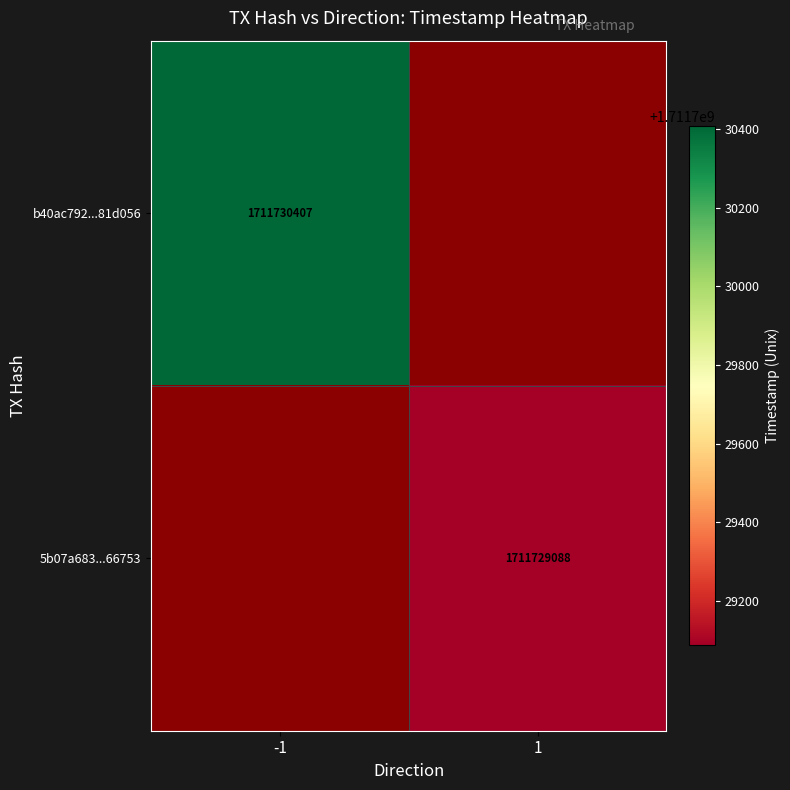

Rank the series by their average value, from highest to lowest.

b40ac79272869930e4d02fe58c1ddebbb81d056, 5b07a68362b0fa5b405bf1f9d48ae0f62466753